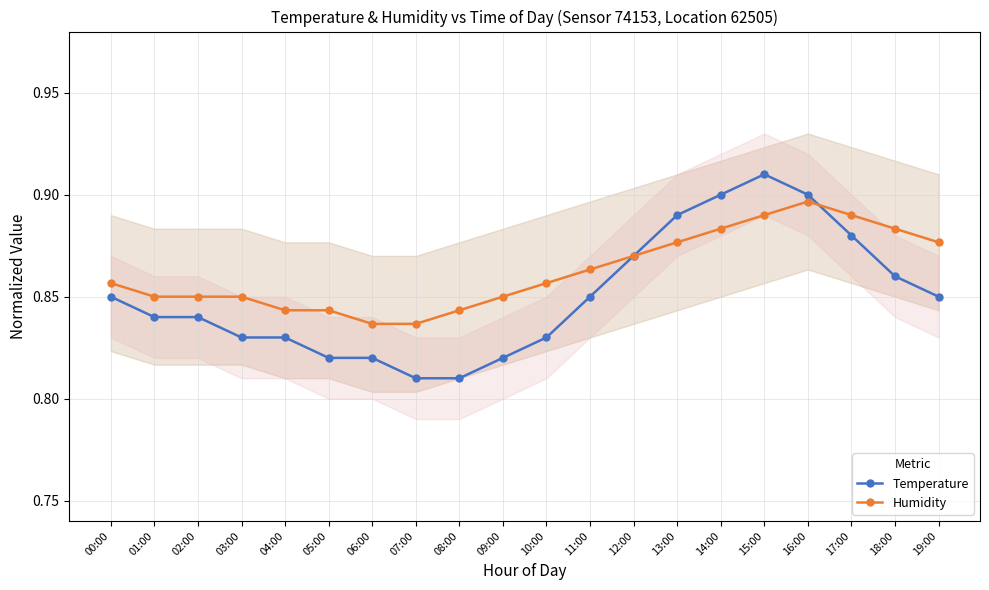

Which series has the largest range (max minus min)?

Temperature